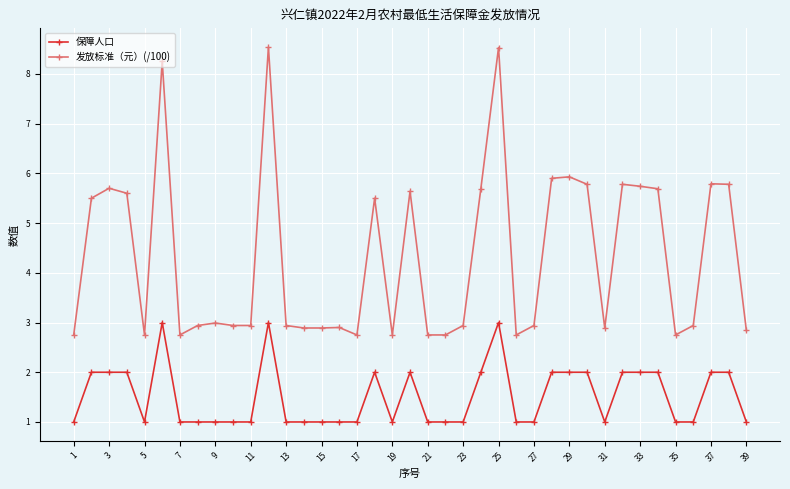

What is the sum of all 保障人口 values?

59.0